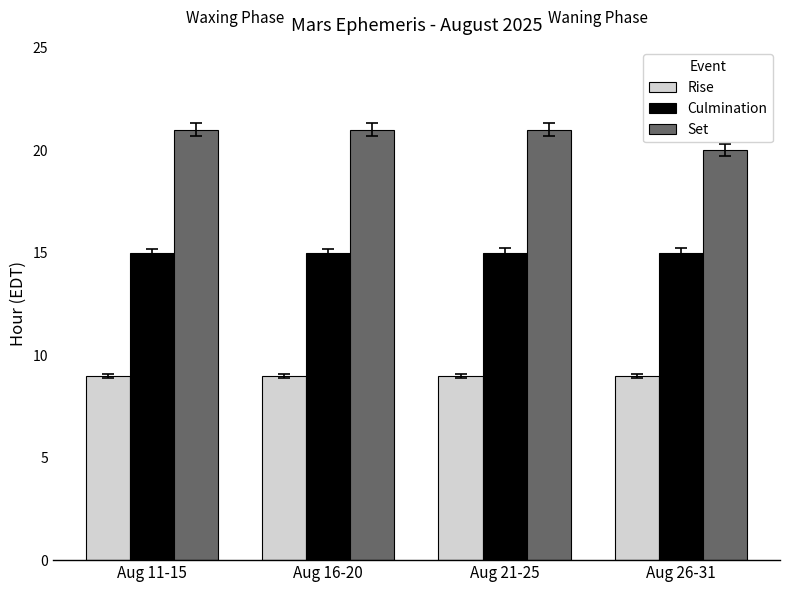

Reading left to right, list all the values displayed in this chart.

Rise: Aug 11-15=9	Aug 16-20=9	Aug 21-25=9	Aug 26-31=9
Culmination: Aug 11-15=15	Aug 16-20=15	Aug 21-25=15	Aug 26-31=15
Set: Aug 11-15=21	Aug 16-20=21	Aug 21-25=21	Aug 26-31=20